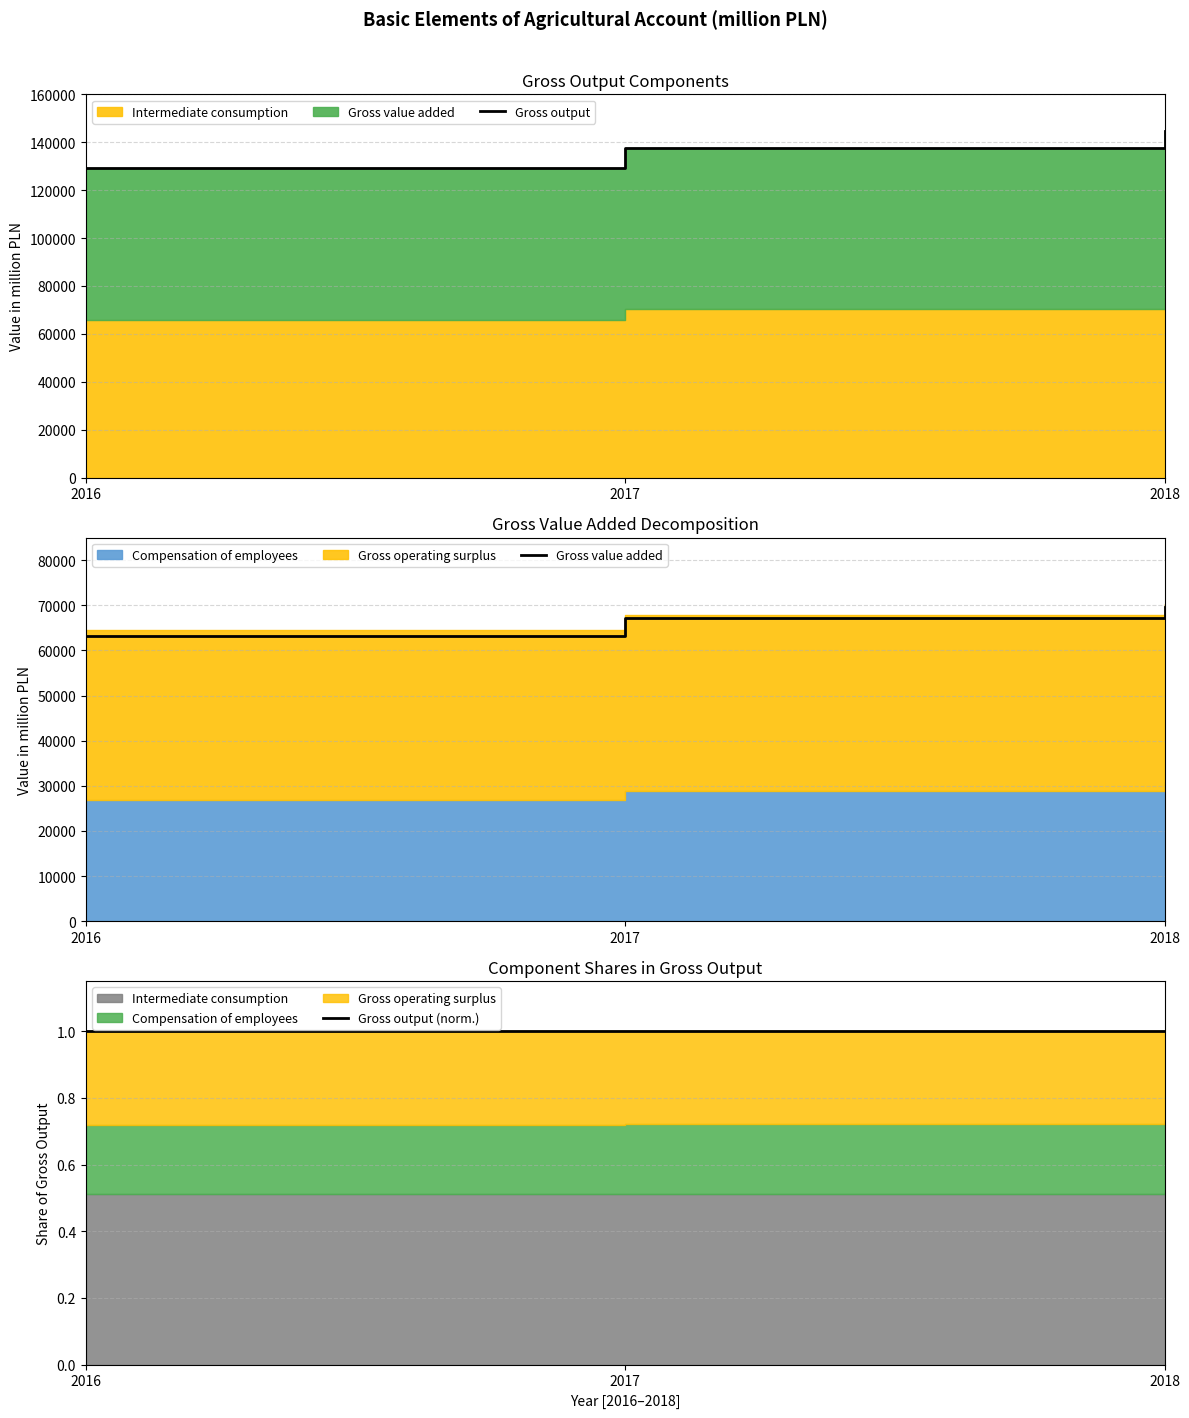

What is the total value across all series at 2018?

214238